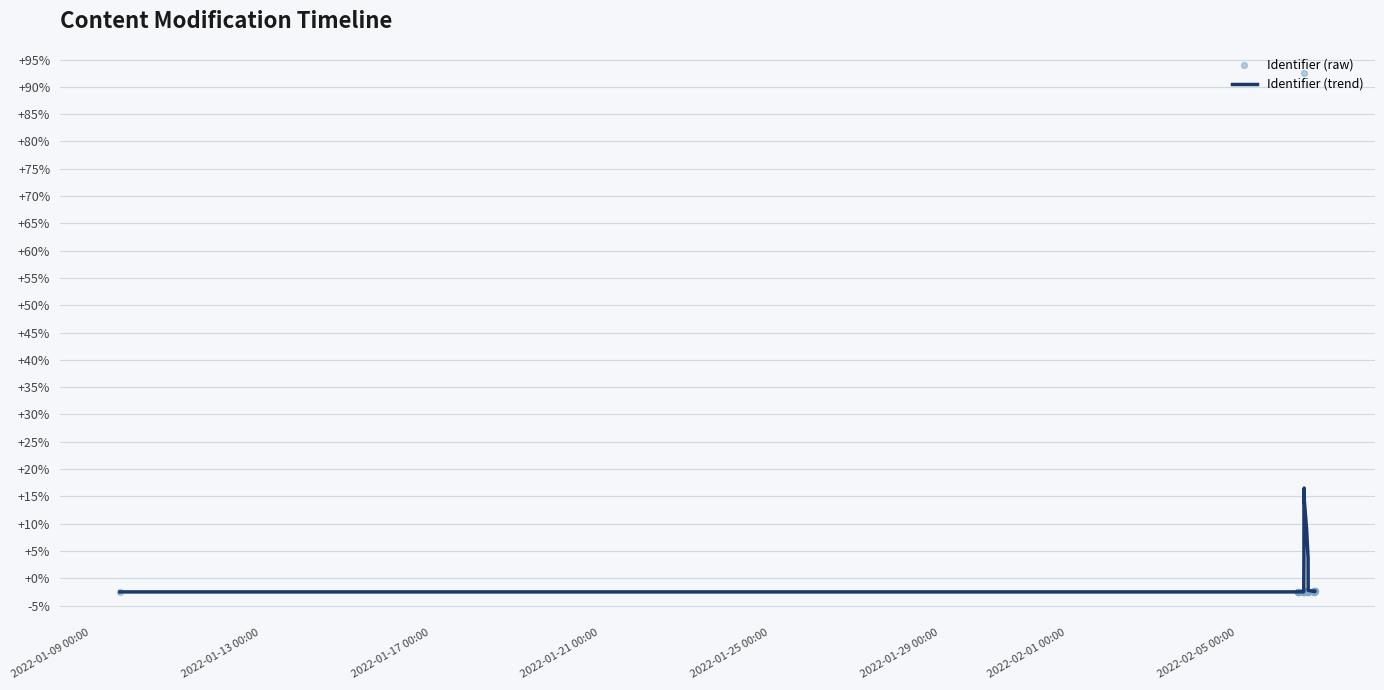

Which series has the largest total across all categories?

Identifier (trend)